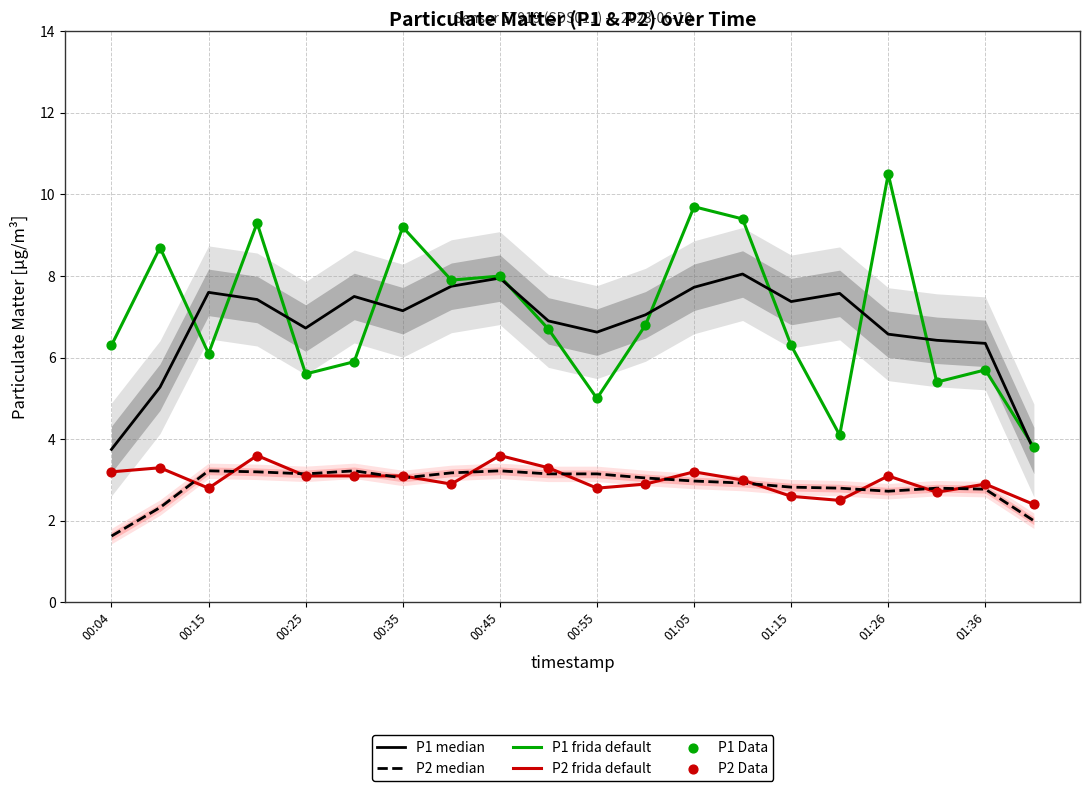

Which series contains the highest Y value?

P1 frida default